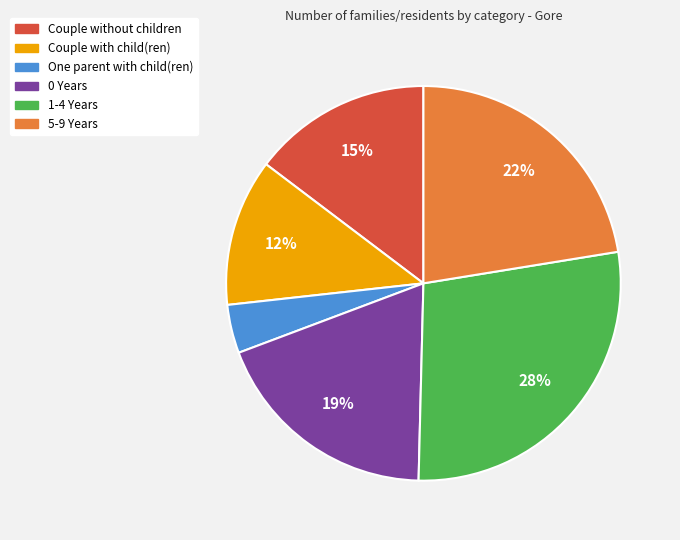

To the nearest percent, what portion does 0 Years represent?

19%